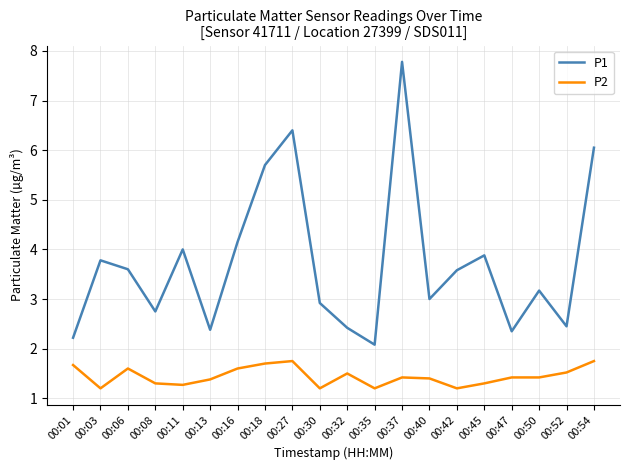

True or false: P1 and P2 intersect in this chart.

False